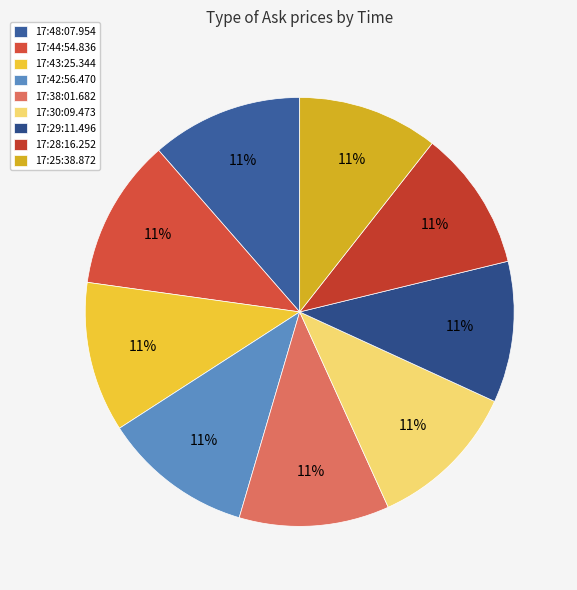

Count the number of slices in the pie.

9